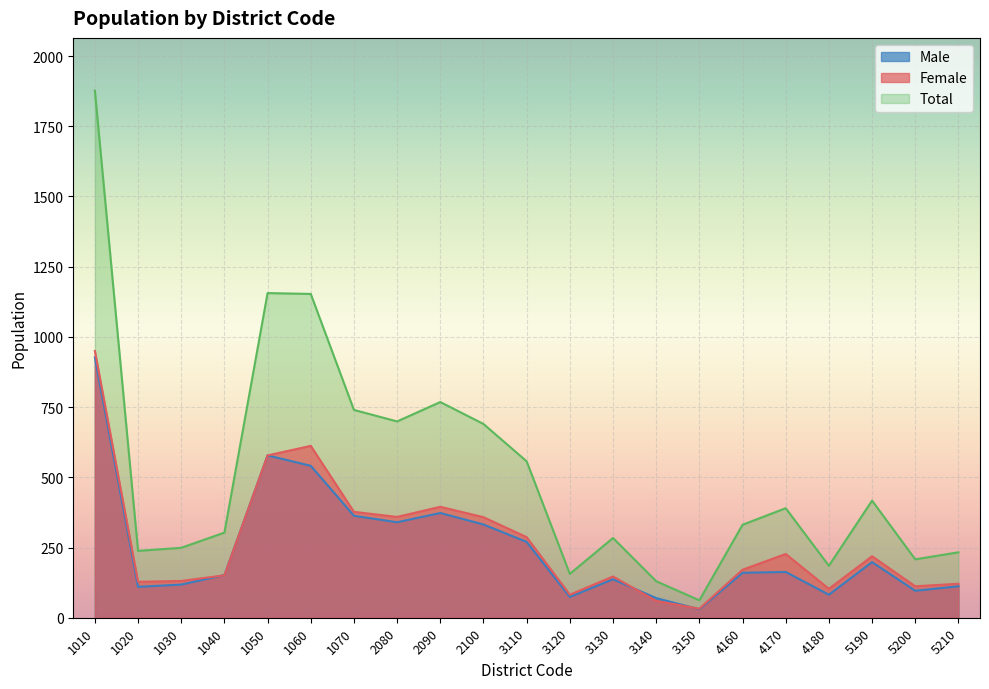

What is the difference between the second highest and second lowest values in the Male series?

508